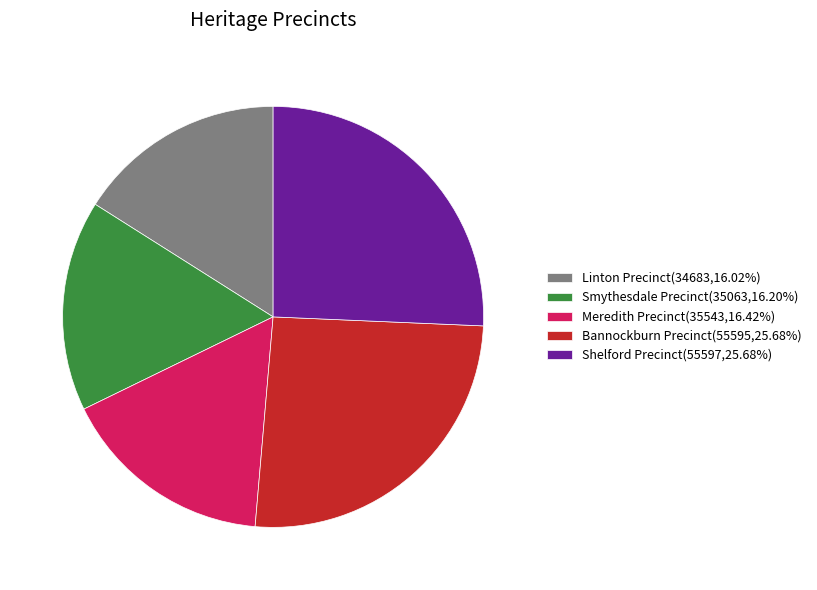

Between Shelford Precinct and Meredith Precinct, which is larger?

Shelford Precinct